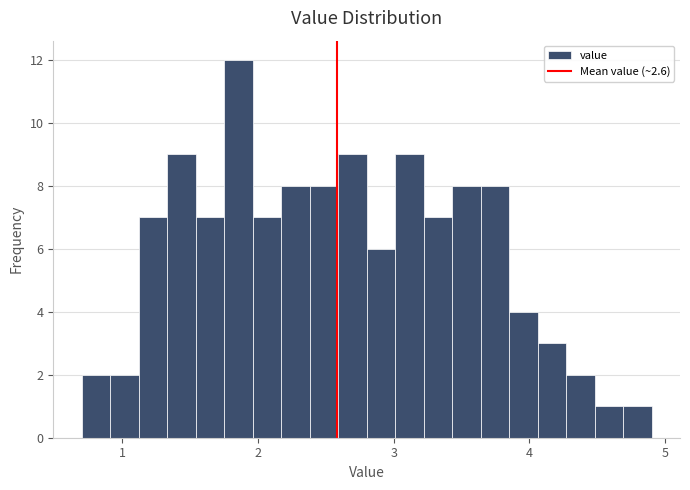

Around what value on the x-axis is the tallest bar? Give the approximate position of its centre, as read against the axis.

1.9